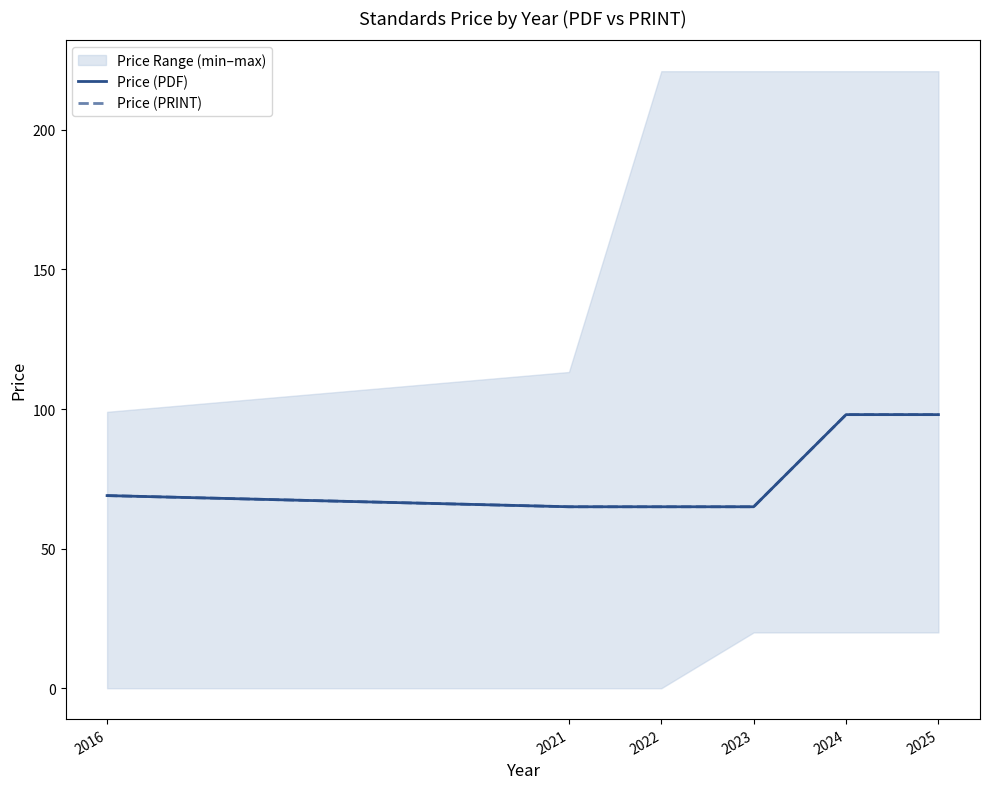

Count the Price (PDF) values in the range 65 to 98.

6